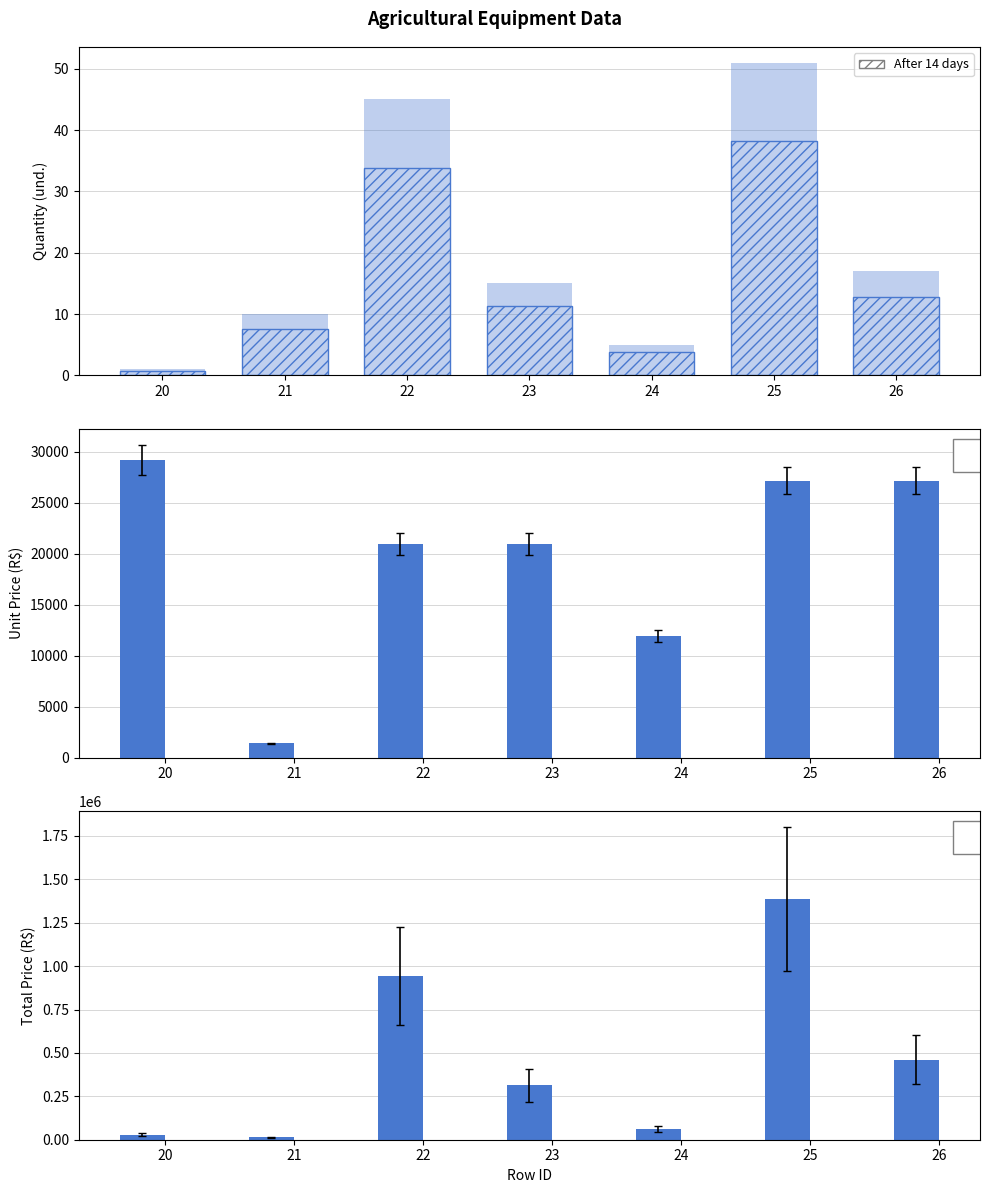

Reading right to left, list all the values displayed in this chart.

Quantity: 17.0	51.0	5.0	15.0	45.0	10.0	1.0
Quantity (After 14 days): 12.8	38.2	3.8	11.2	33.8	7.5	0.8
Unit Price: 27173.3	27173.3	11899.5	20947.5	20947.5	1400.0	29224.5
Total Price: 461946.6	1385839.8	59497.4	314212.5	942637.5	14000.0	29224.5